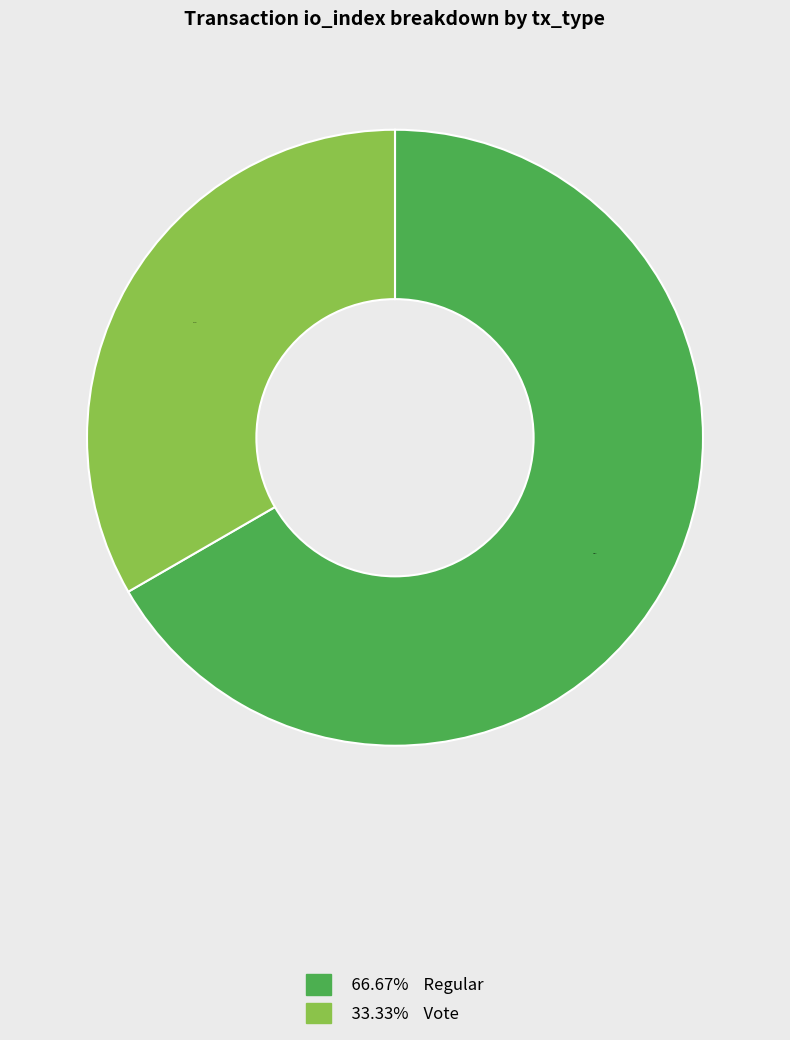

How many slices are in this pie chart?

2